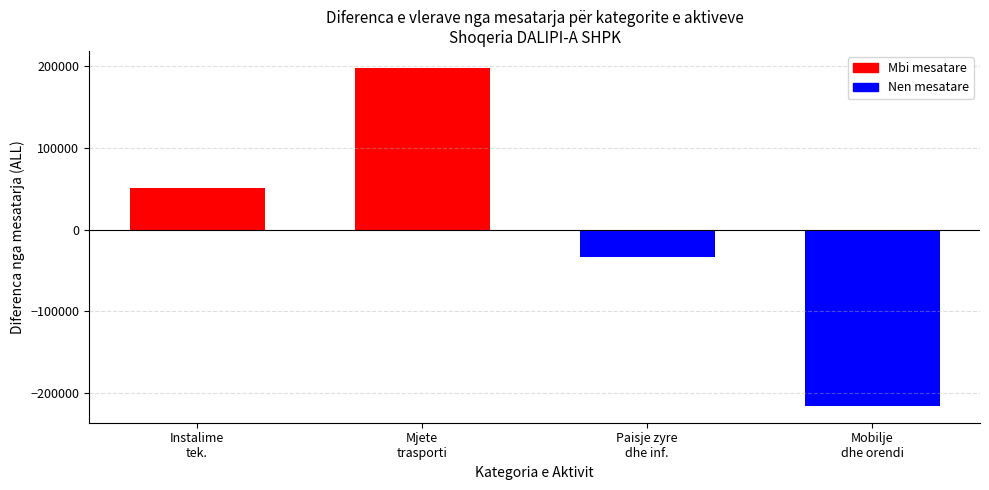

What is the difference between the maximum and second lowest values?

231224.0